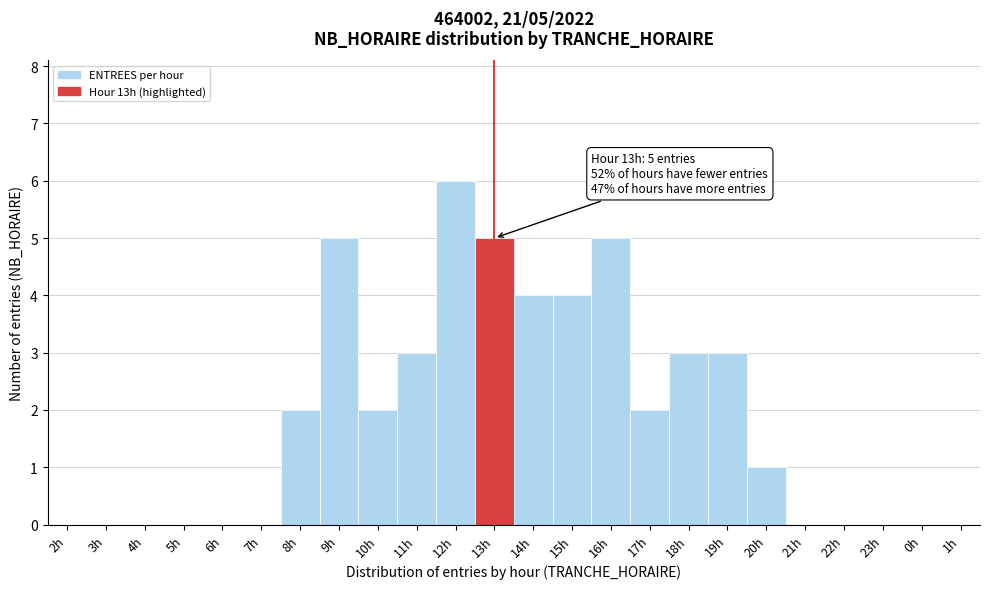

Reading left to right, list all the values displayed in this chart.

2h=0	3h=0	4h=0	5h=0	6h=0	7h=0	8h=2	9h=5	10h=2	11h=3	12h=6	13h=5	14h=4	15h=4	16h=5	17h=2	18h=3	19h=3	20h=1	21h=0	22h=0	23h=0	0h=0	1h=0